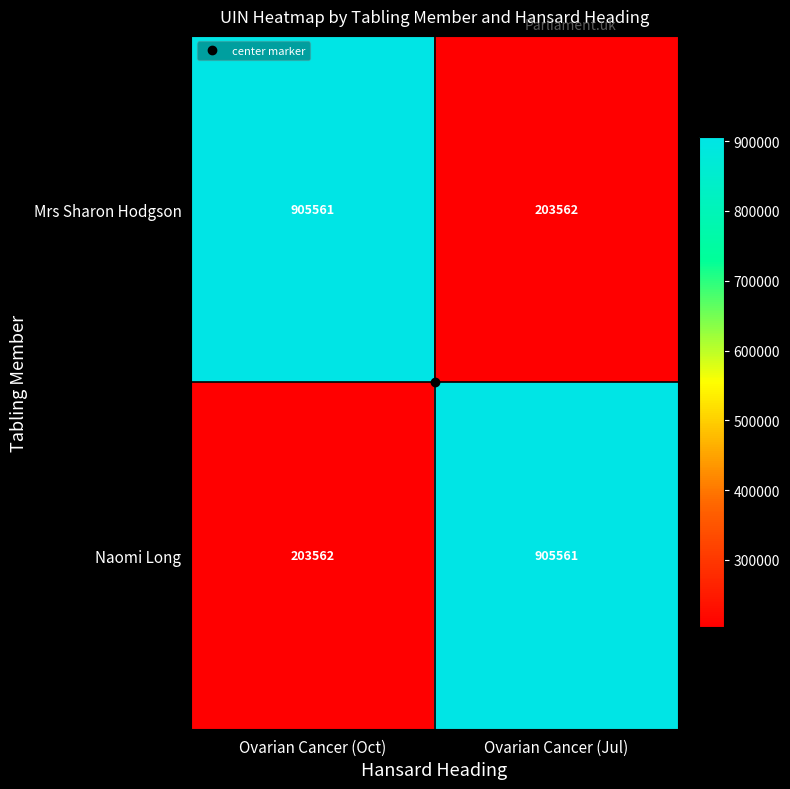

At how many categories does at least one series exceed 542603?

2